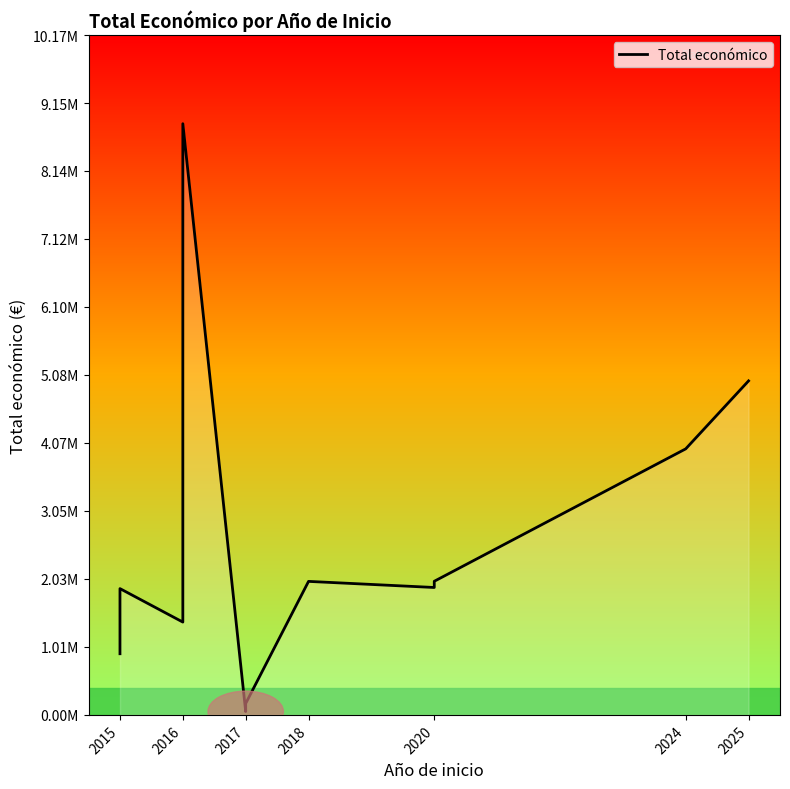

Reading left to right, list all the values displayed in this chart.

915298	1869853	1890110	1389196	6328164	8848523	50000	170121	1998299	1906961	1999937	3981772	4999137